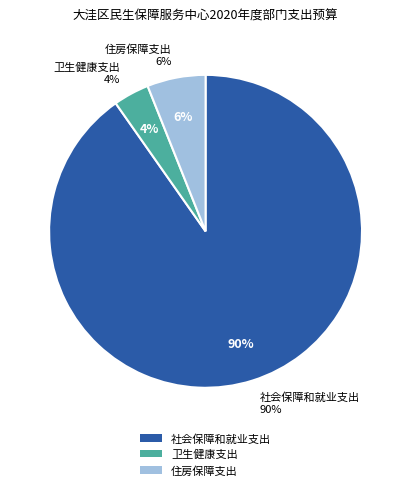

Does 社会保障和就业支出 account for over 50% of the chart?

Yes